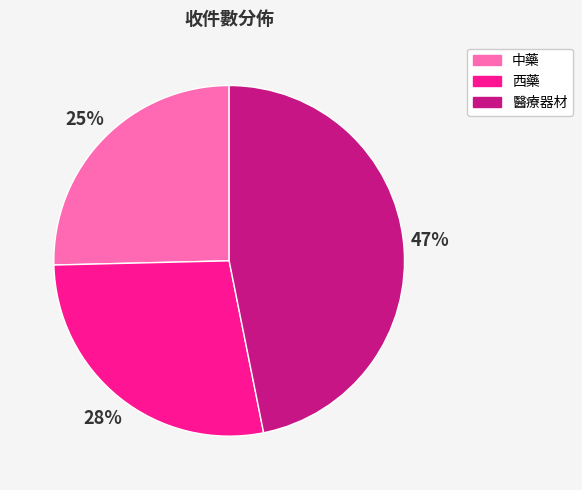

To the nearest percent, what is the average slice percentage?

33%